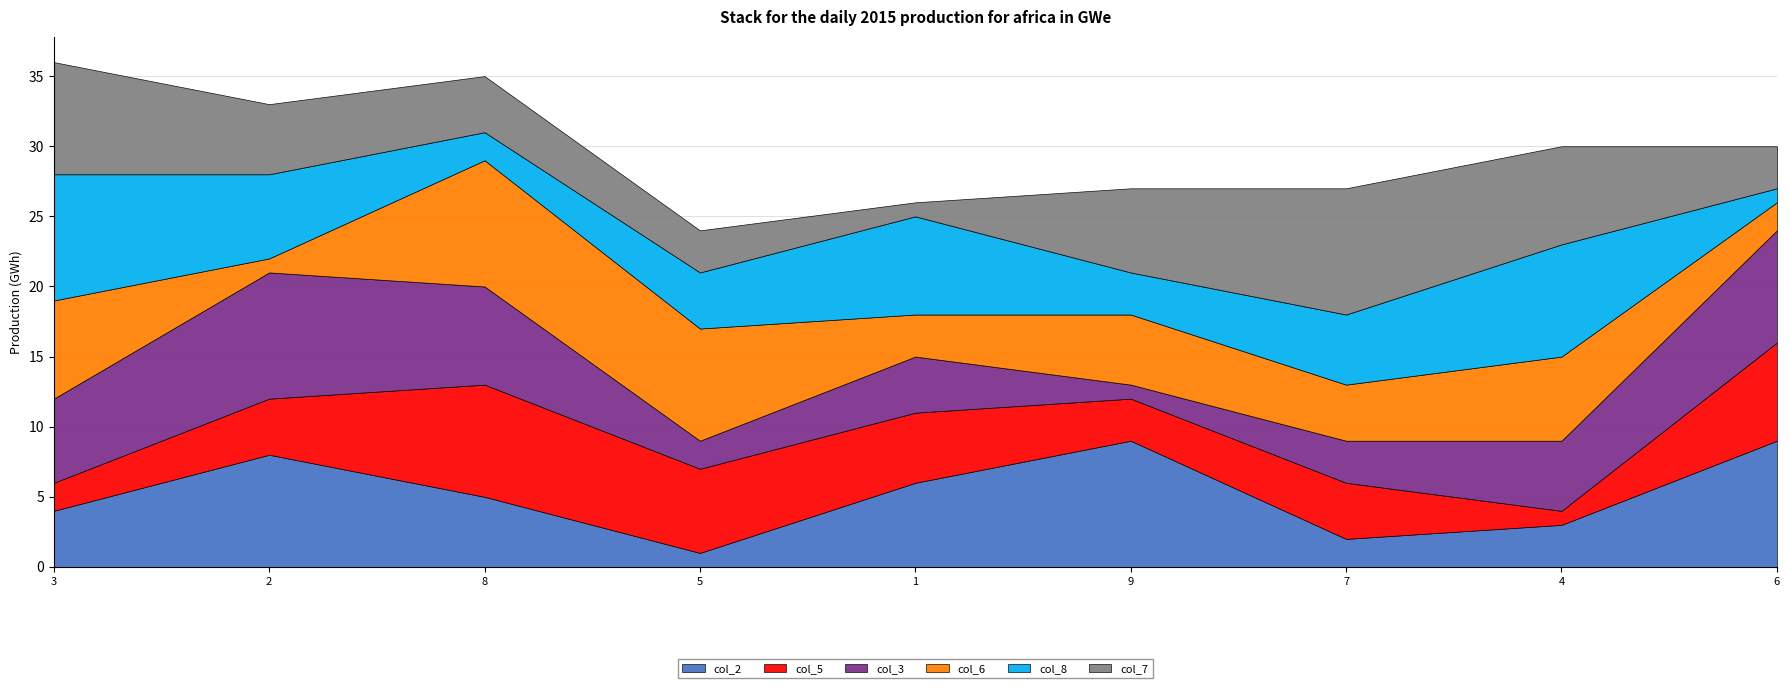

At which category is the sum across all series the highest?

3